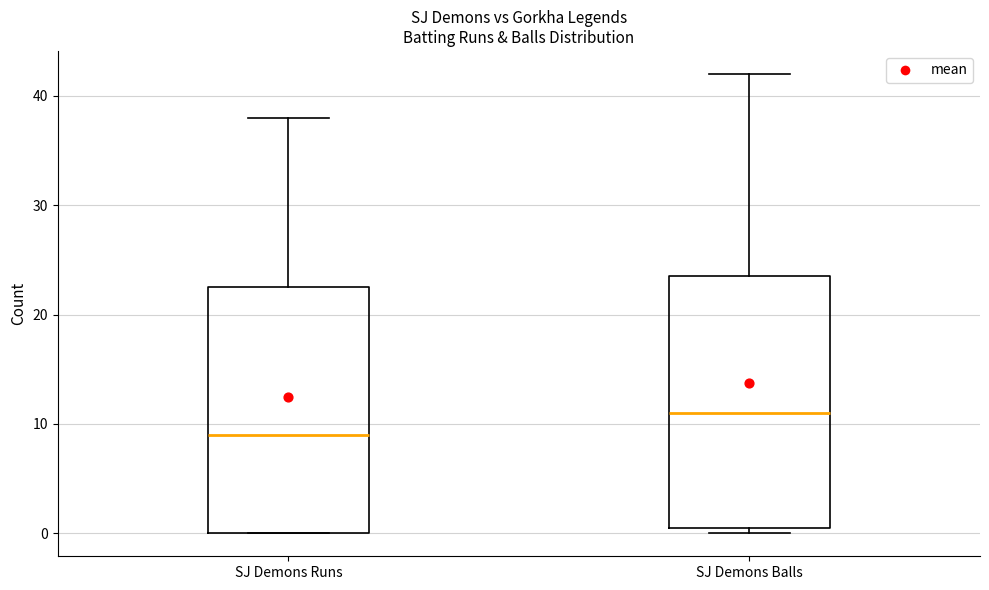

Reading left to right, read every box against the y-axis: the position of its median line, the range the box covers, and the ends of its whiskers. The values are not printed on the chart, so give them approximately, as read against the axis.

SJ Demons Runs: median 9, box 0 to 23, whiskers 0 to 38
SJ Demons Balls: median 11, box 1 to 24, whiskers 0 to 42